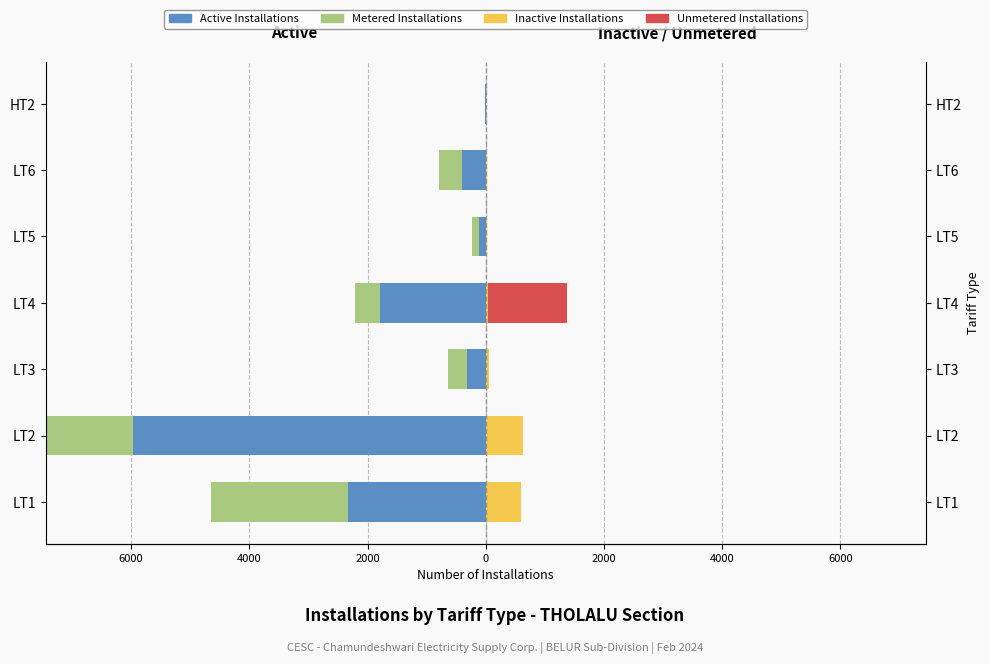

Does the chart contain stacked bars?

No